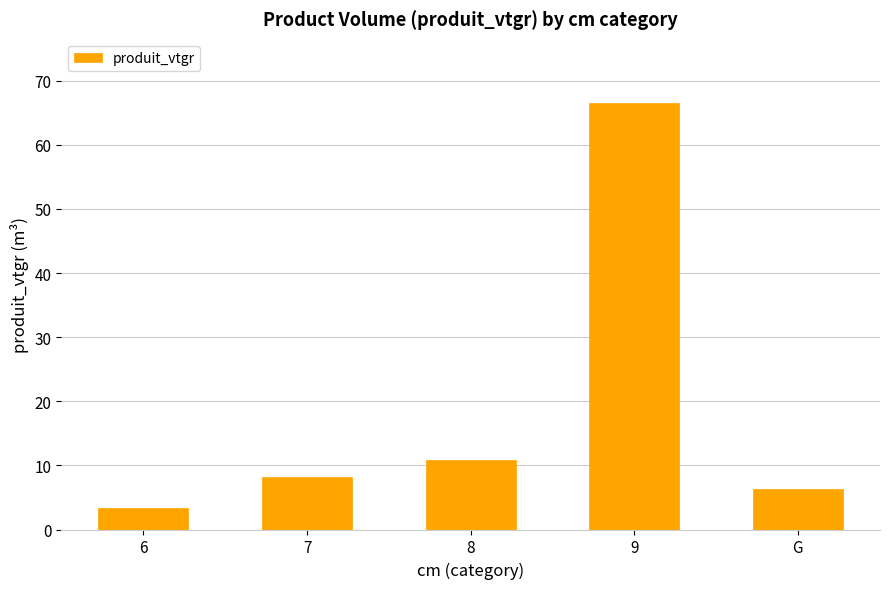

Reading left to right, list all the values displayed in this chart.

3.4	8.2	10.9	66.5	6.3